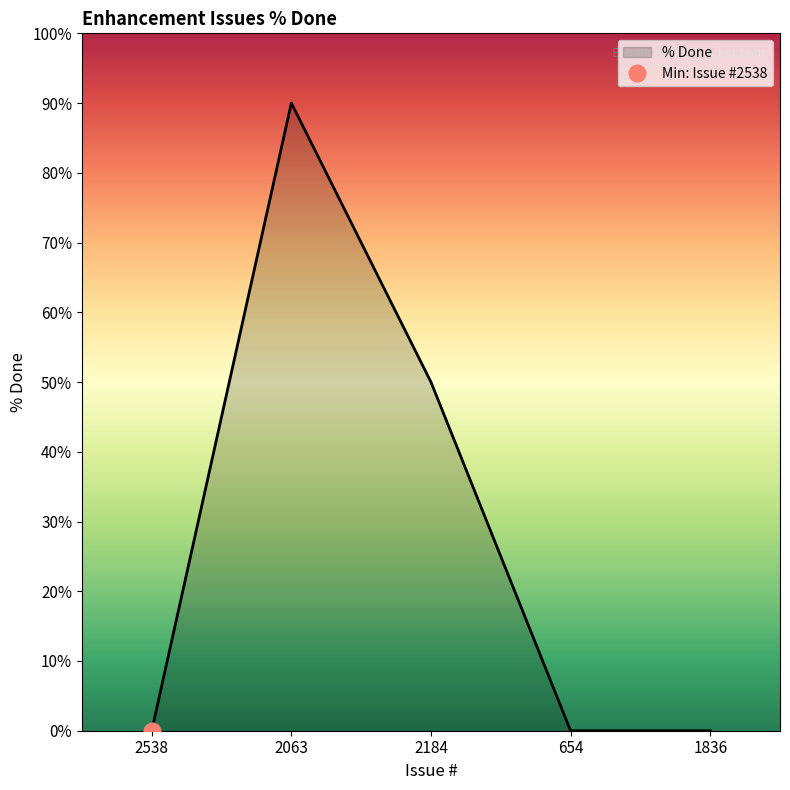

What is the sum of all values?

140